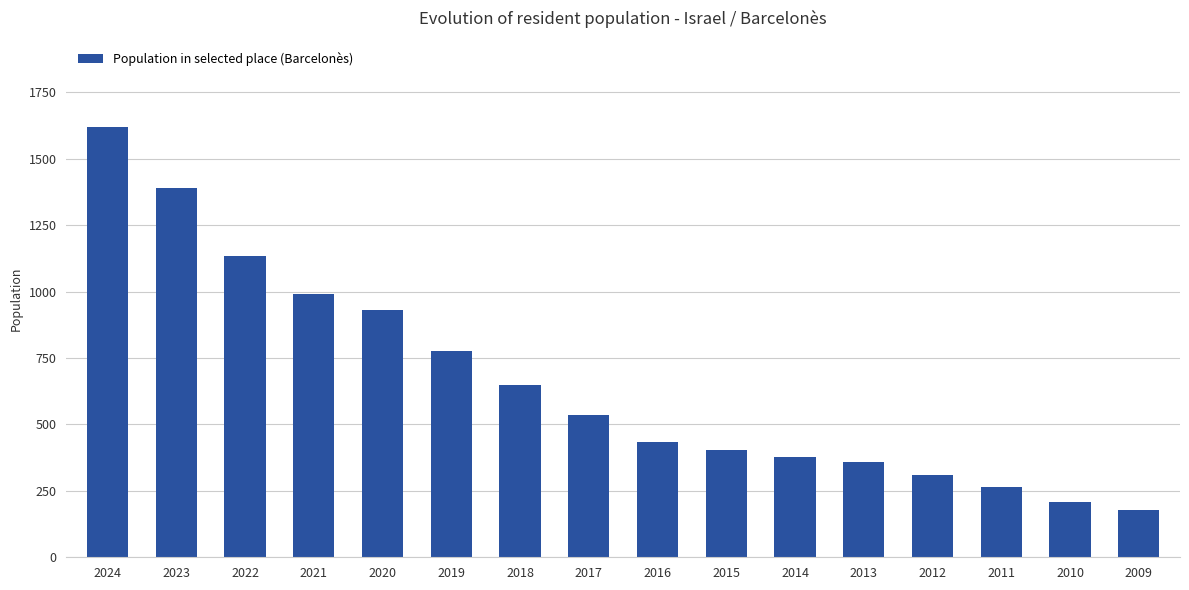

Where does the data first go above 535?

2024